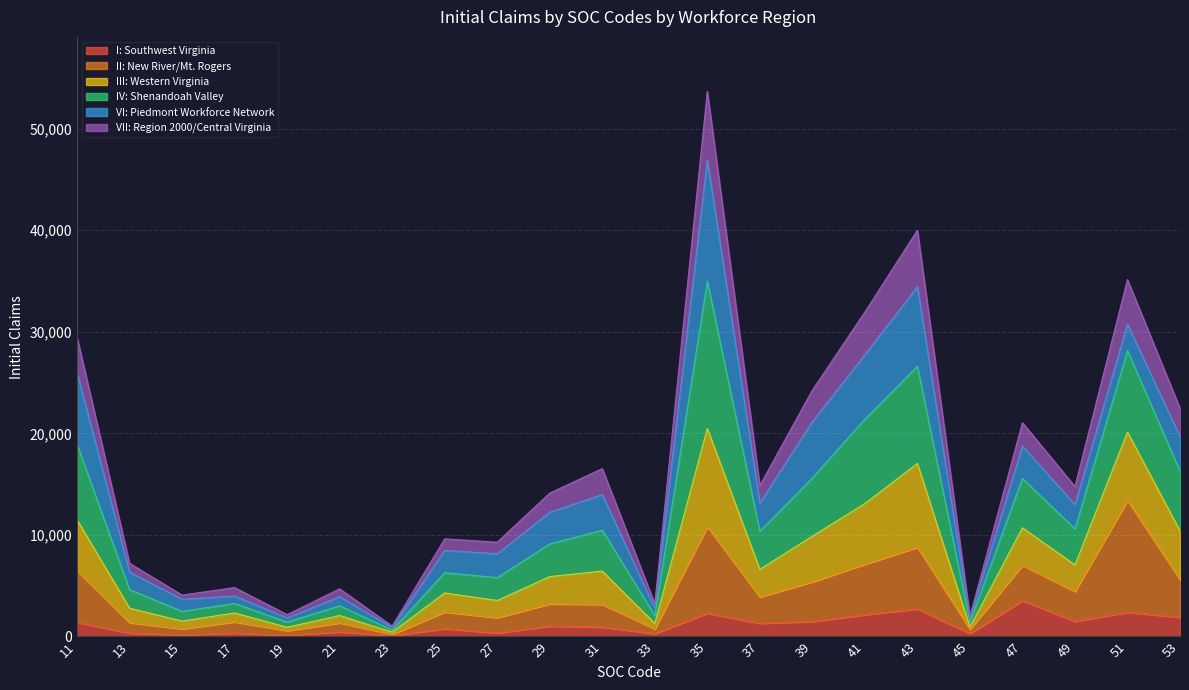

What is the difference between the highest and lowest values at 43?

37275